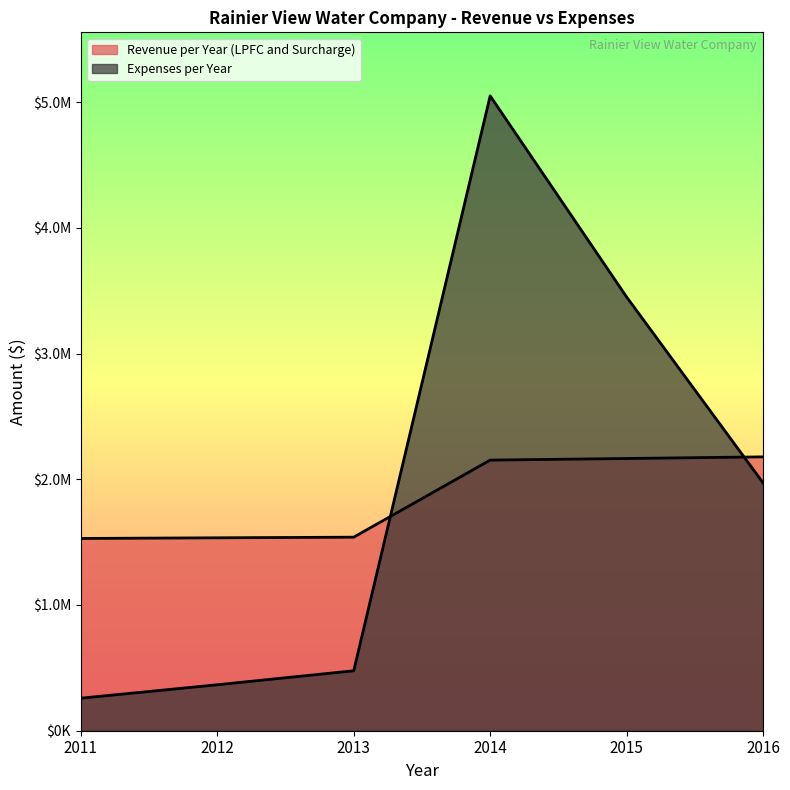

Reading left to right, extract all data points from this chart.

Revenue per Year (LPFC and Surcharge): 2011=1529388.0	2012=1534414.9	2013=1539441.8	2014=2152415.7	2015=2165335.3	2016=2178254.9
Expenses per Year: 2011=258762.0	2012=365635.0	2013=476889.0	2014=5050000.0	2015=3450000.0	2016=1971372.0